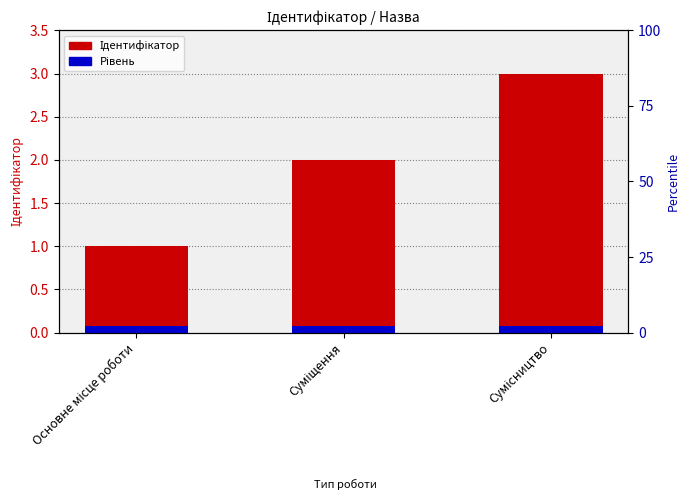

Rank the categories by value from lowest to highest.

Основне місце роботи, Суміщення, Сумісництво